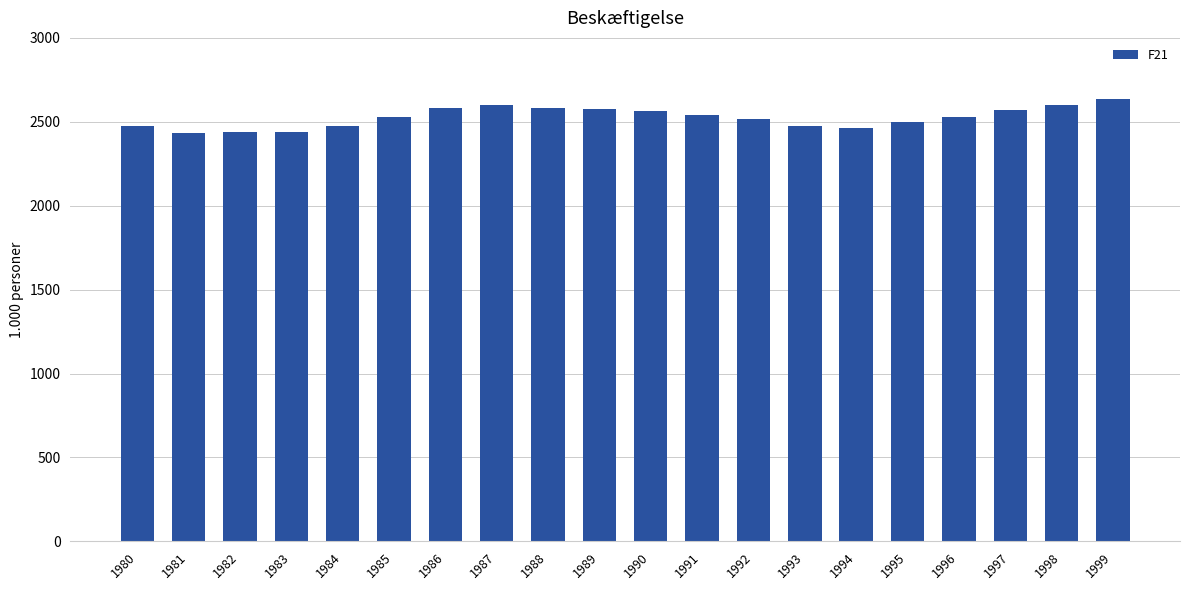

What is the change in value from 1981 to 1999?

+206.7